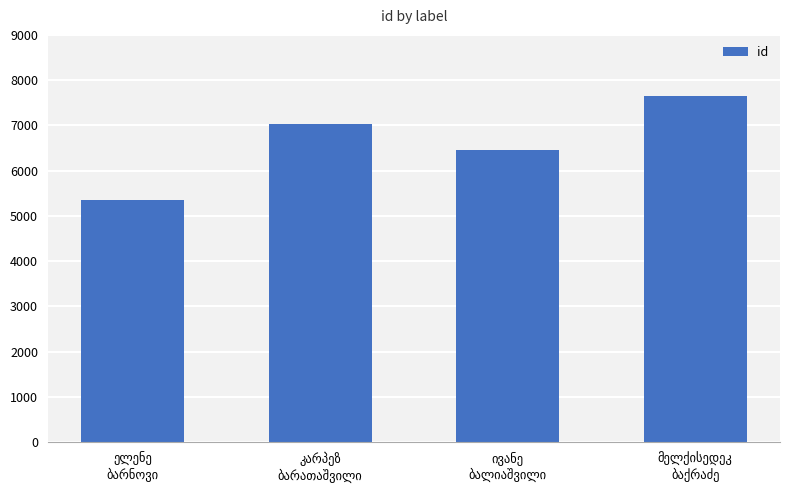

What is the maximum value shown in the chart?

7640